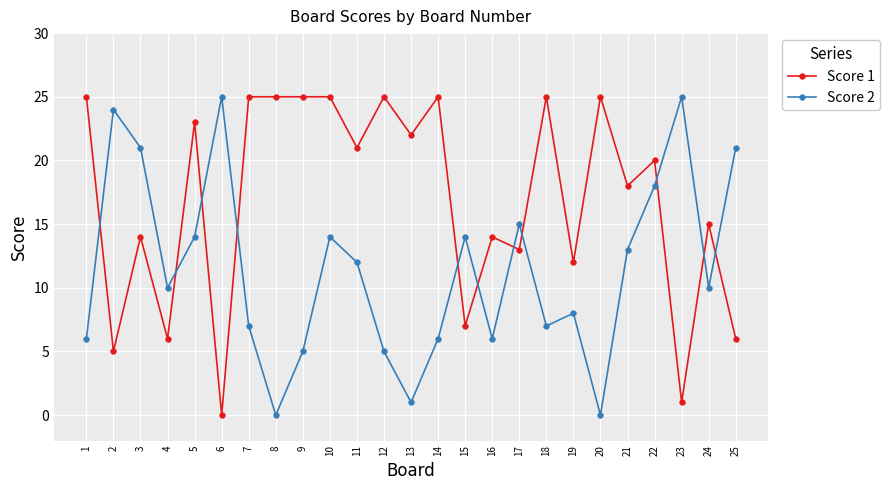

What is the highest value of the Score 2 series?

25